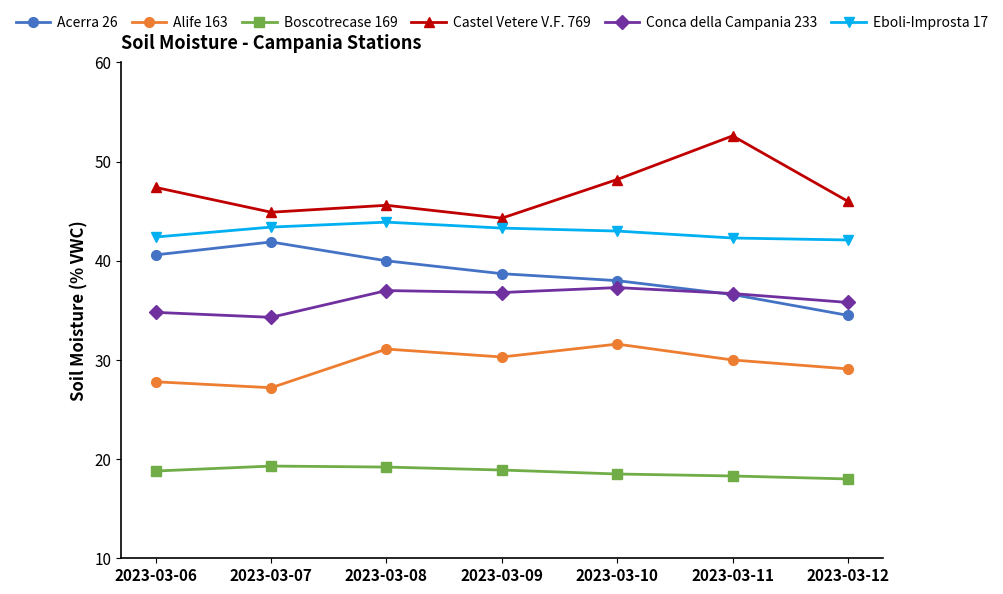

True or false: Alife 163 has a value of 27.2 at 2023-03-07.

True